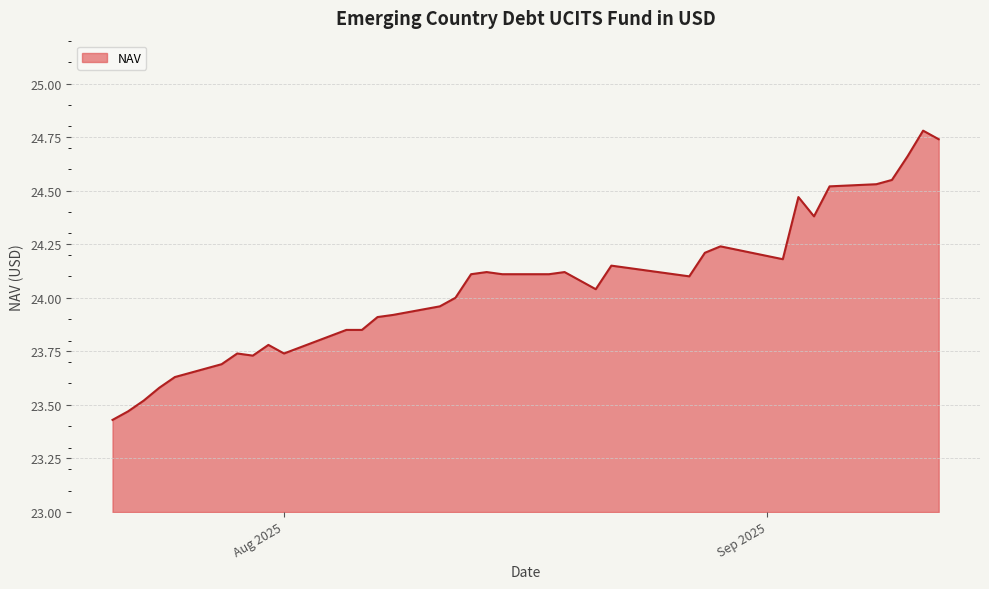

What is the greatest value displayed?

24.8